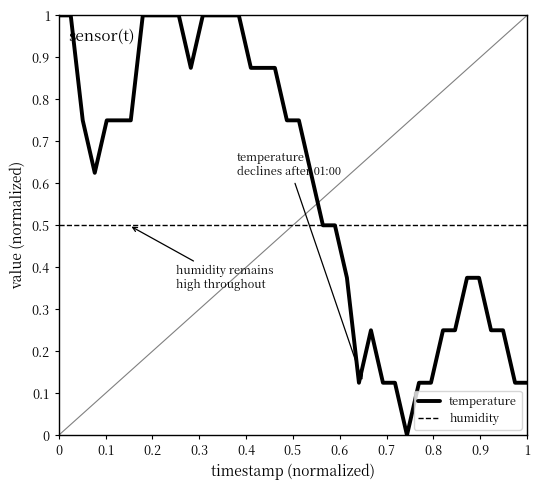

Rank the series by their average value, from lowest to highest.

humidity, temperature